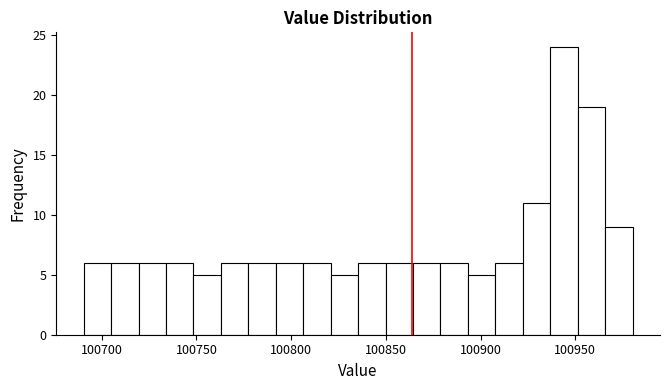

Around what value on the x-axis is the tallest bar? Give the approximate position of its centre, as read against the axis.

100945